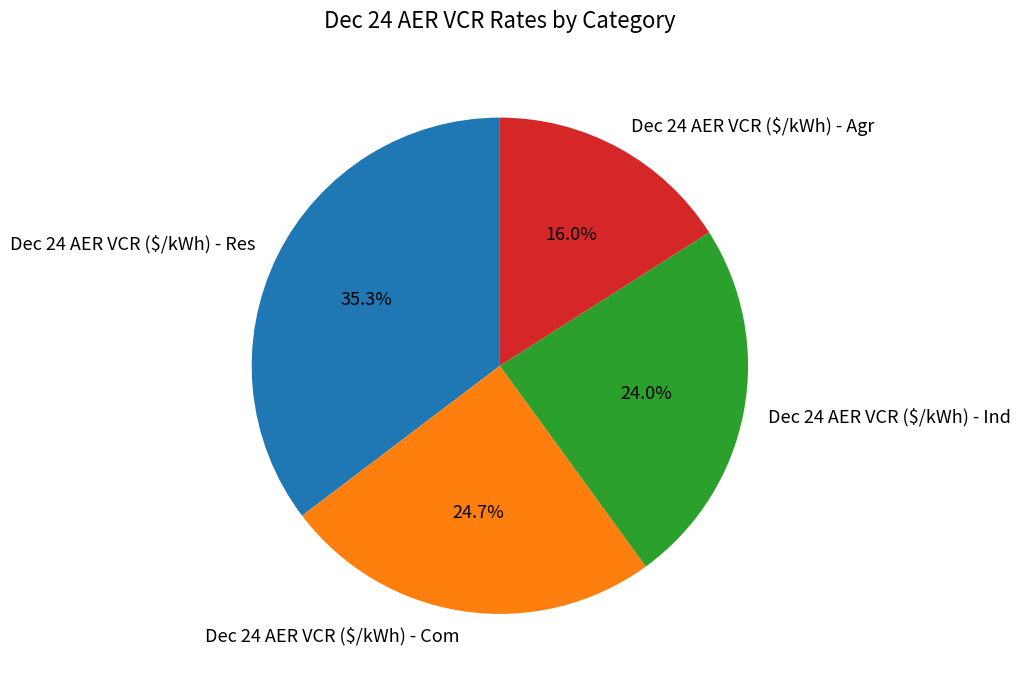

Which has a higher value, Dec 24 AER VCR ($/kWh) - Res or Dec 24 AER VCR ($/kWh) - Agr?

Dec 24 AER VCR ($/kWh) - Res